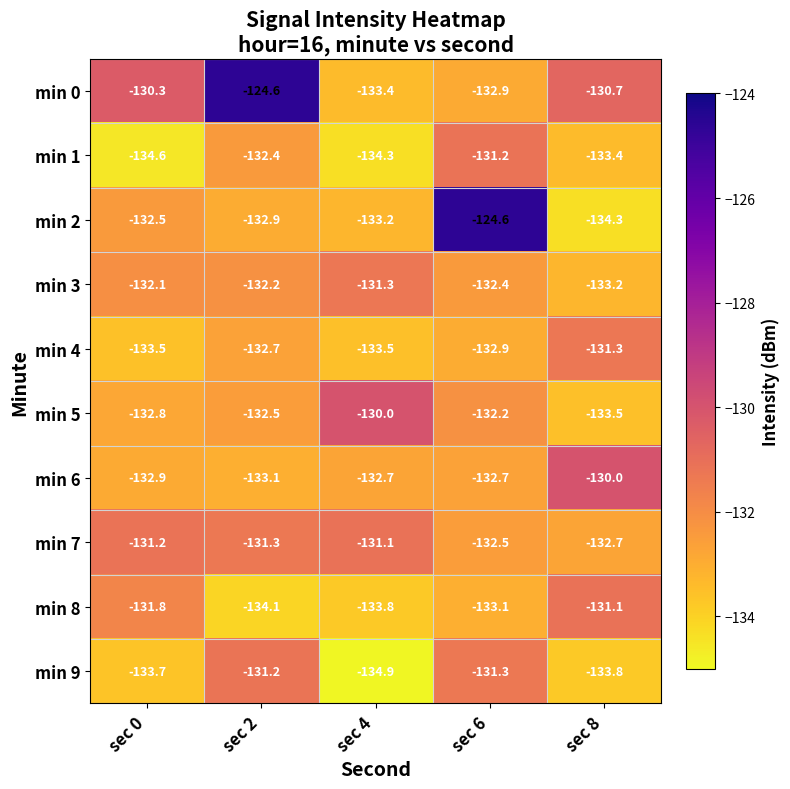

Which label corresponds to the smallest value in the chart?

sec 4